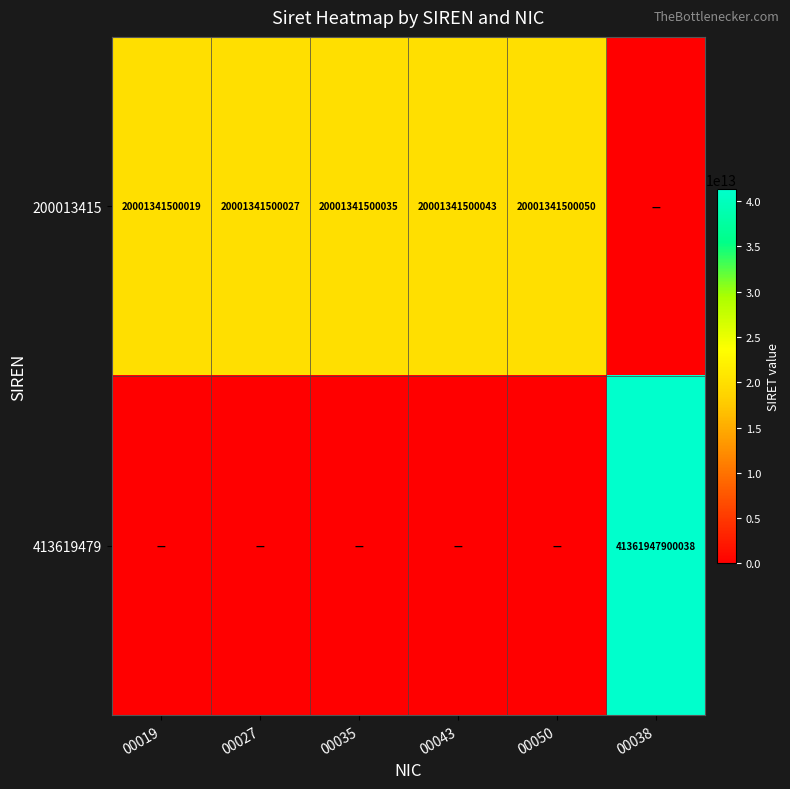

Which label corresponds to the largest value in the chart?

00038